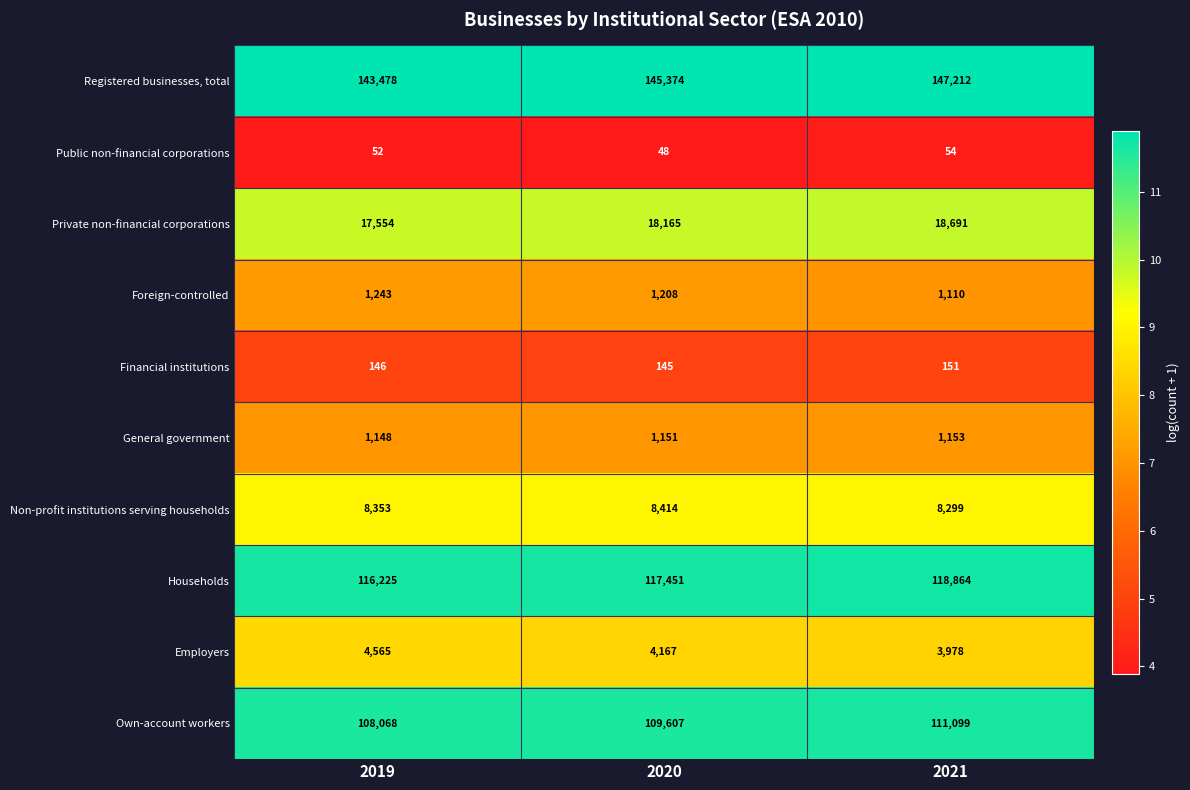

Which series has the largest range (max minus min)?

Registered businesses, total